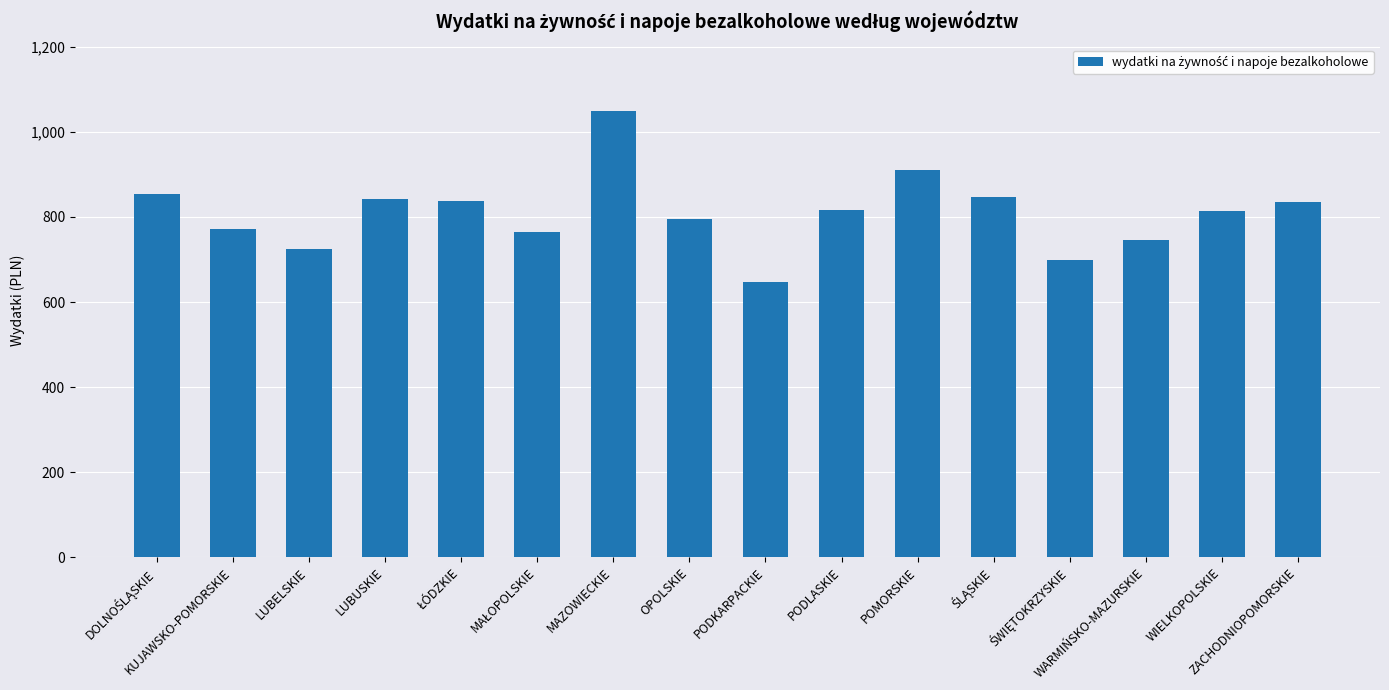

What position from the left is ZACHODNIOPOMORSKIE?

16